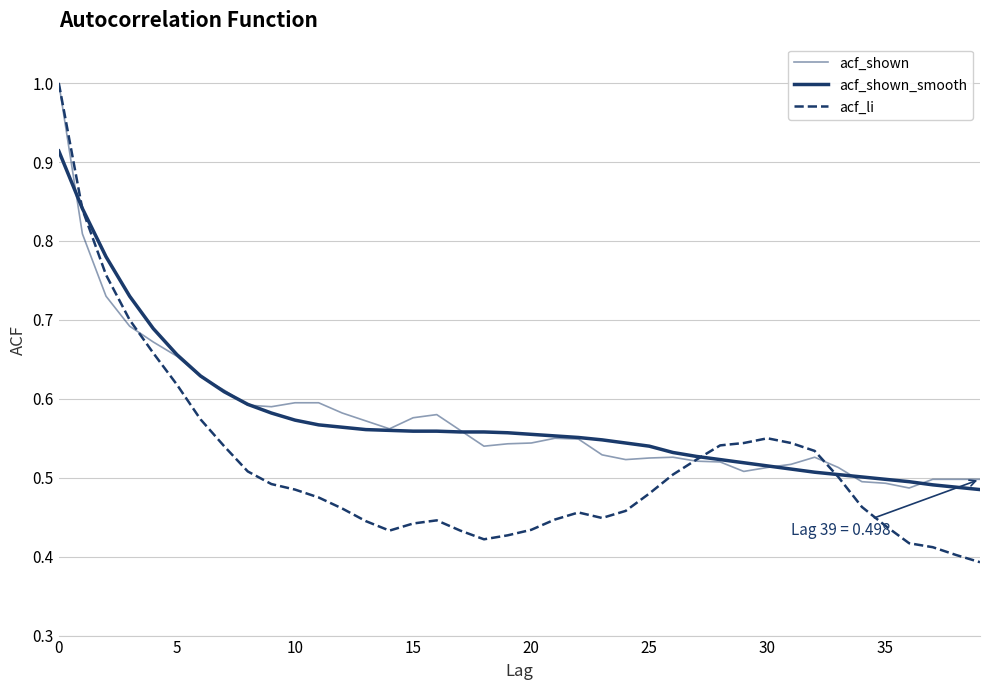

What is the minimum value shown in the chart?

0.4